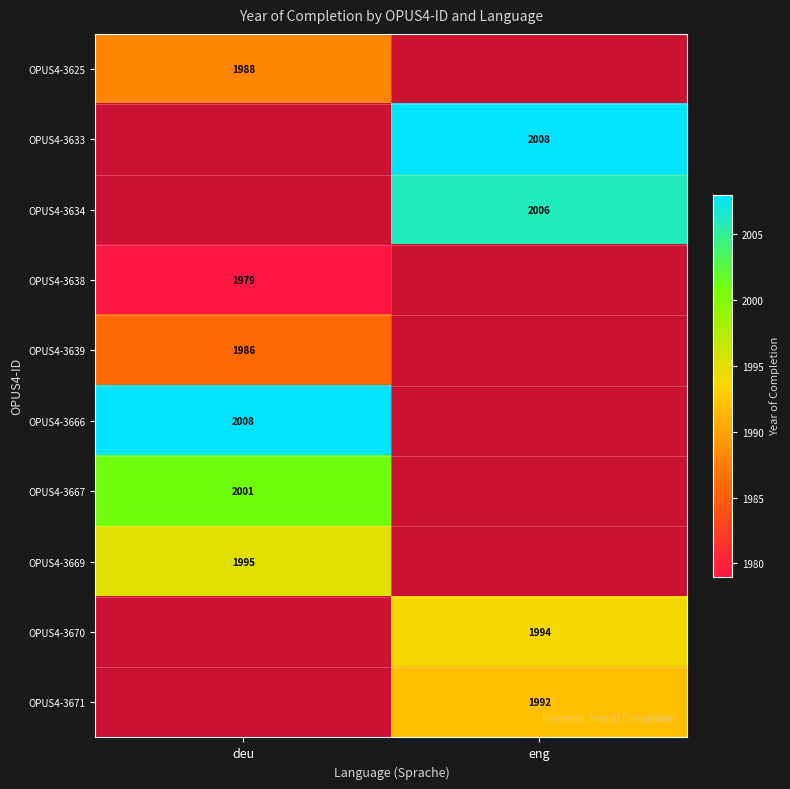

How many categories are shown in the chart?

2